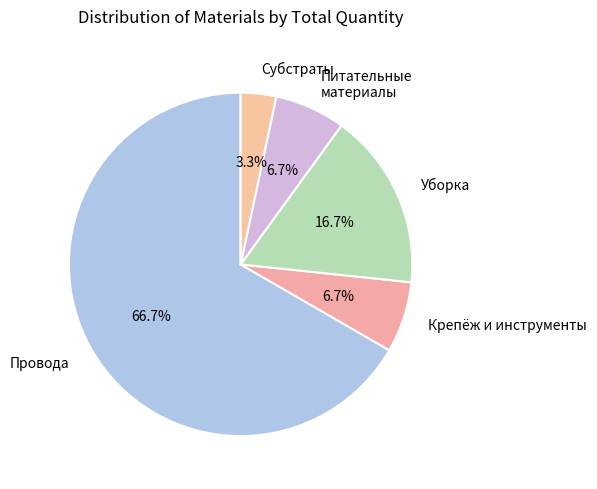

Which category accounts for the majority?

Провода